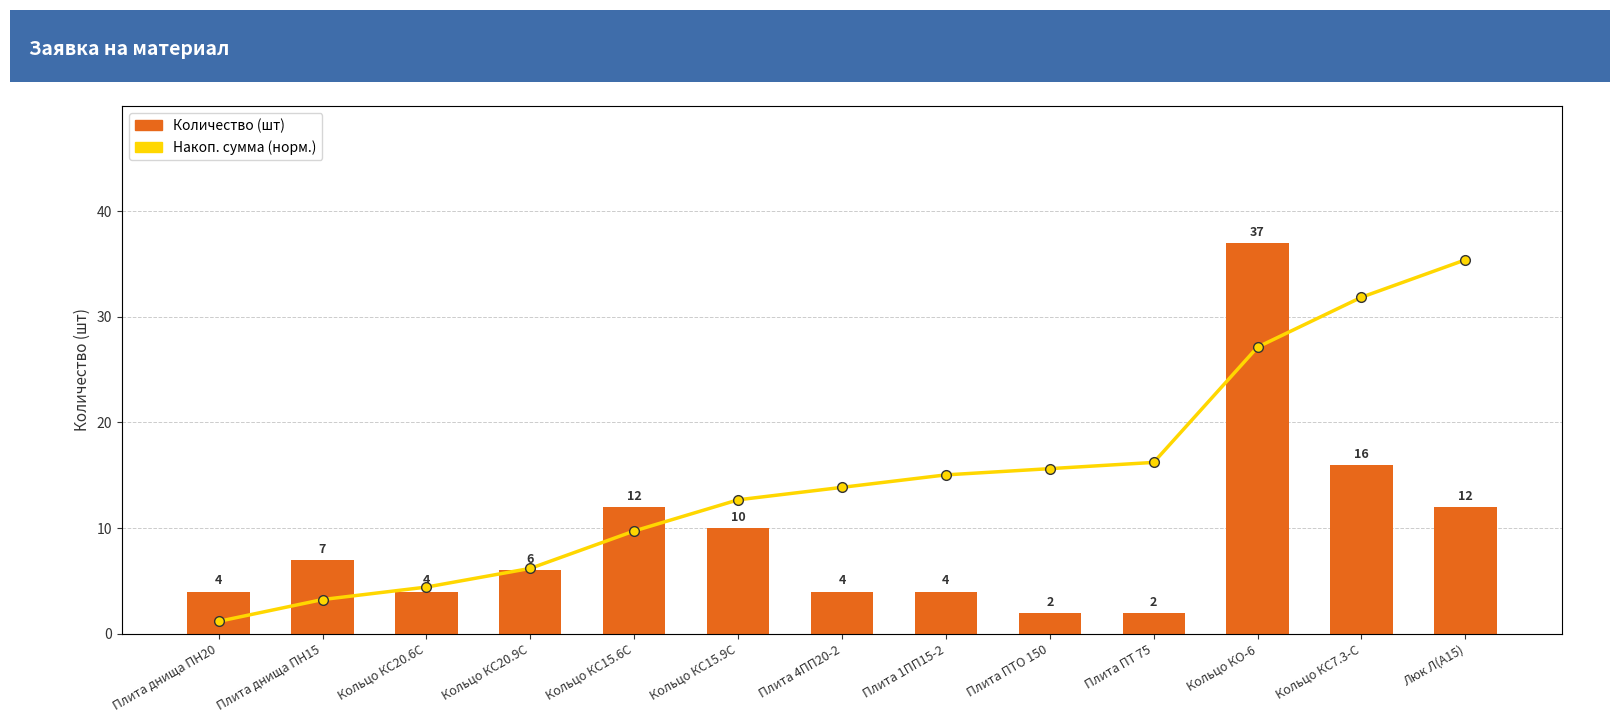

Rank the categories by Накоп. сумма (норм.) value from lowest to highest.

Плита днища ПН20, Плита днища ПН15, Кольцо КС20.6С, Кольцо КС20.9С, Кольцо КС15.6С, Кольцо КС15.9С, Плита 4ПП20-2, Плита 1ПП15-2, Плита ПТО 150, Плита ПТ 75, Кольцо КО-6, Кольцо КС7.3-С, Люк Л(А15)